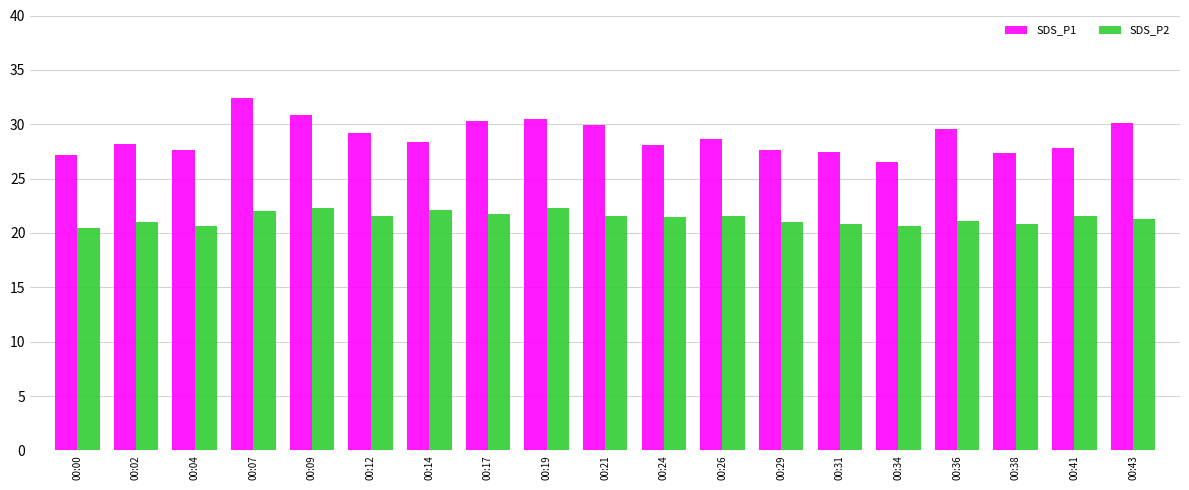

Where does the SDS_P1 series first go above 28?

00:02